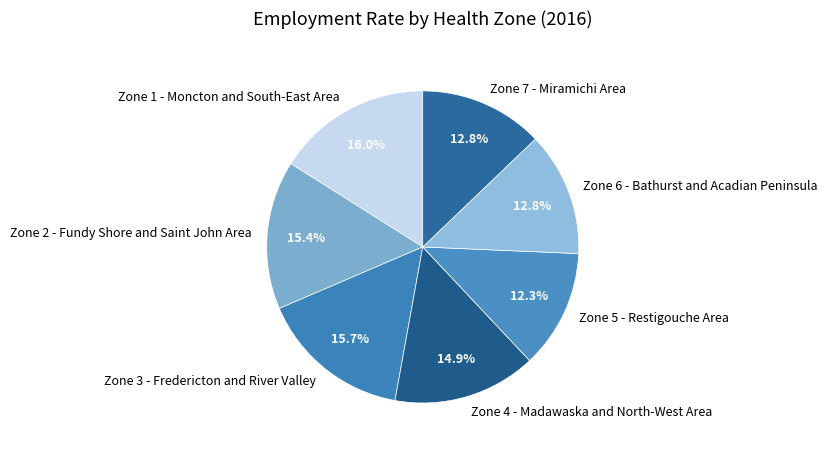

Count the number of slices in the pie.

7